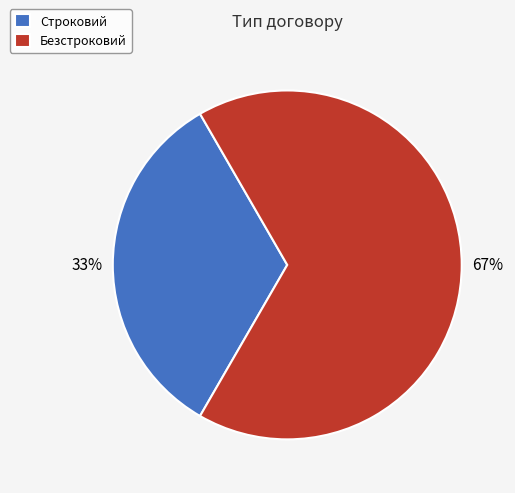

What percentage is the Строковий slice, to the nearest percent?

33%